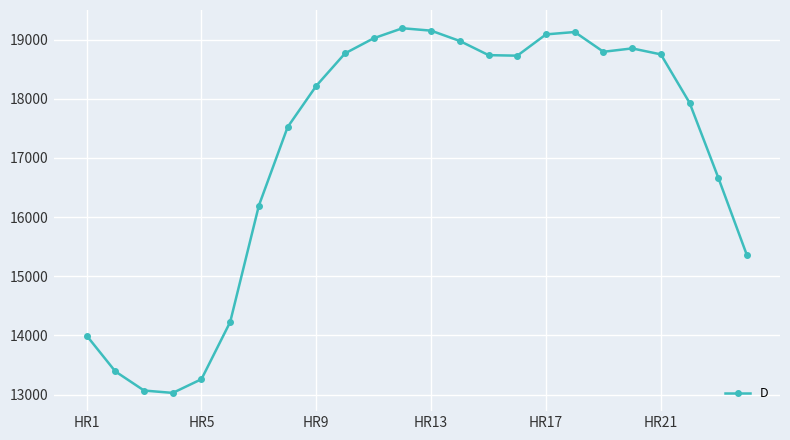

Count the number of data series in this chart.

1